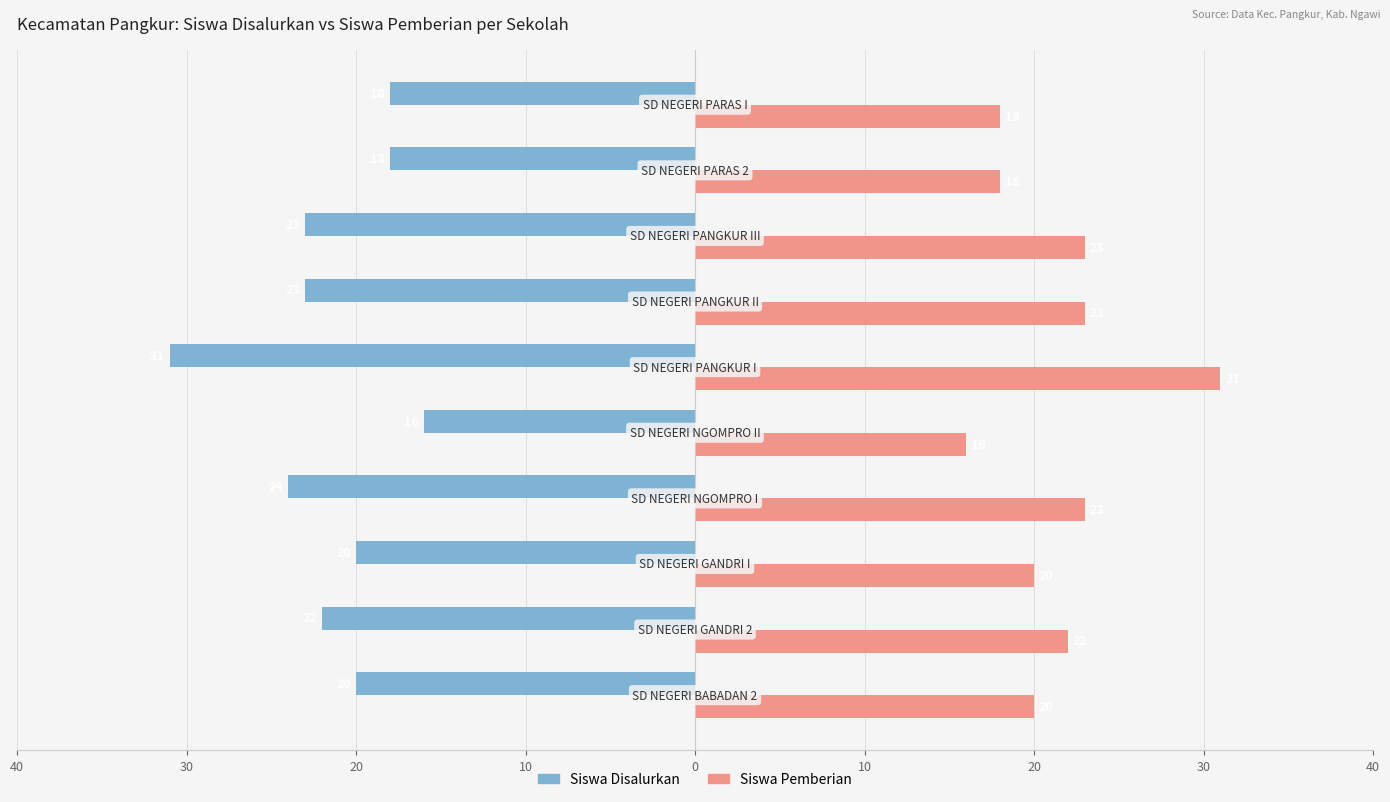

What are all the series names shown in the legend?

Siswa Disalurkan, Siswa Pemberian